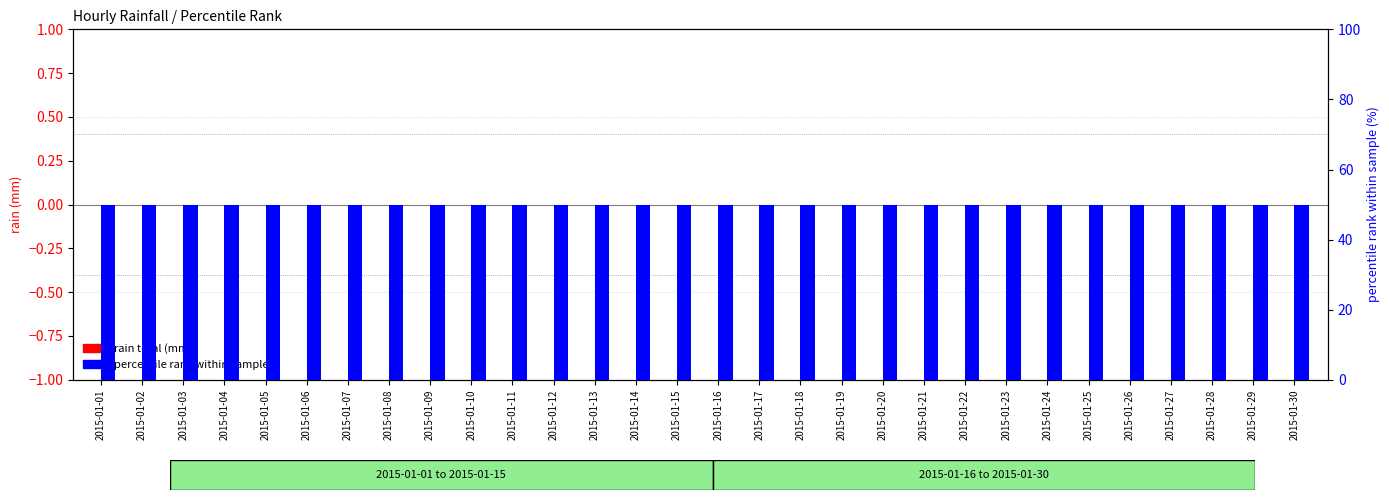

Is the value of rain total (mm) at 2015-01-20 greater than the value of percentile rank within sample at 2015-01-28?

No